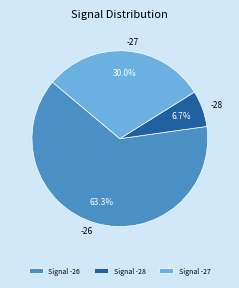

Is there any slice that represents more than half of the pie?

Yes